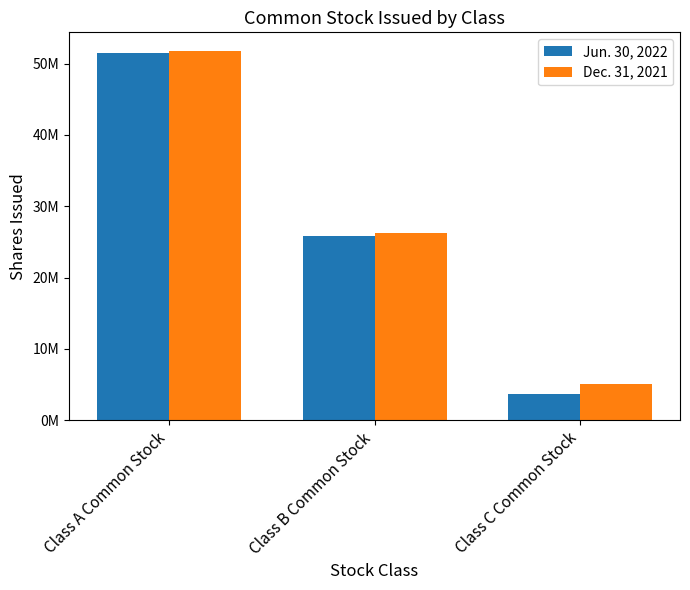

Reading left to right, transcribe all the data shown in this chart.

Jun. 30, 2022: 51458312	25829016	3650380
Dec. 31, 2021: 51793127	26272654	5035181